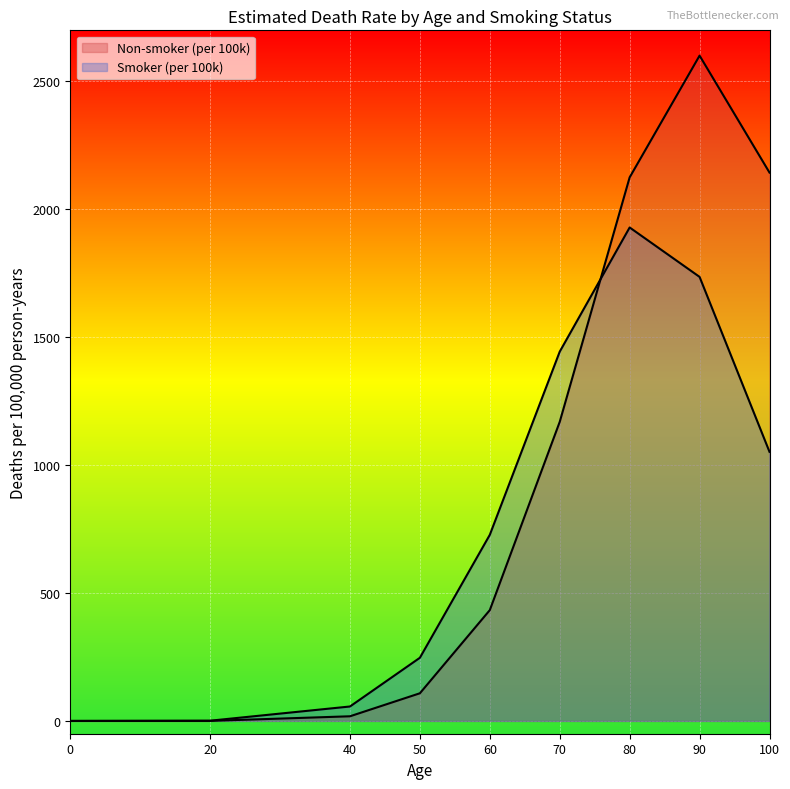

True or false: Non-smoker (per 100k) and Smoker (per 100k) cross at least once.

True